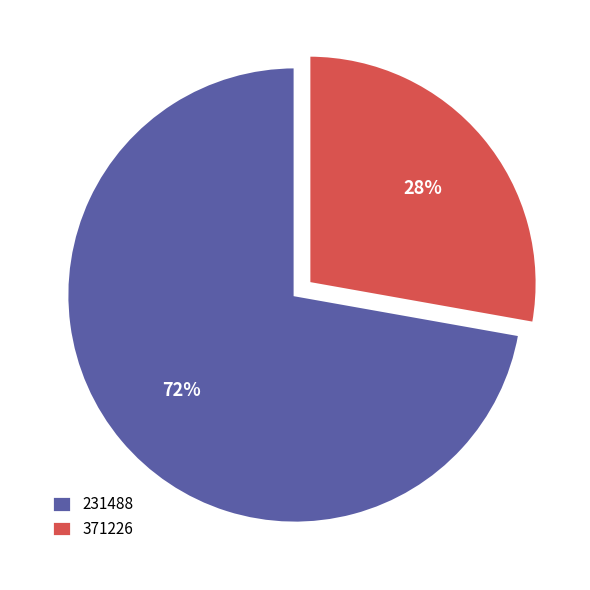

True or false: 371226 accounts for 13% of the total.

False